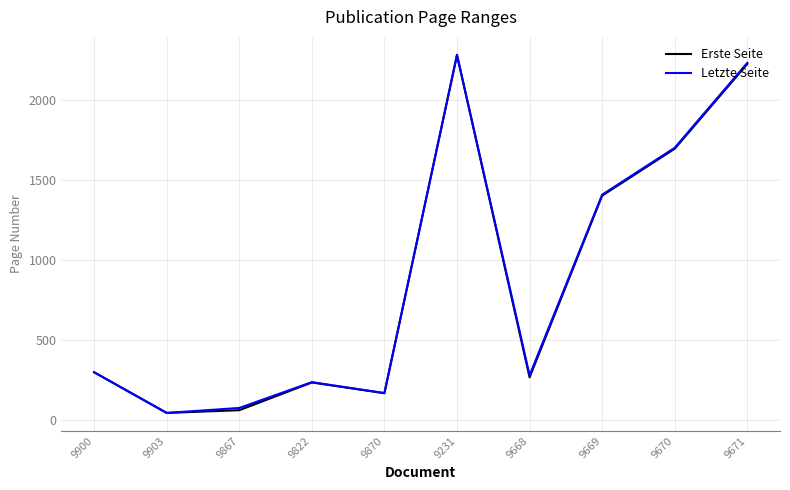

How many series are shown in this chart?

2